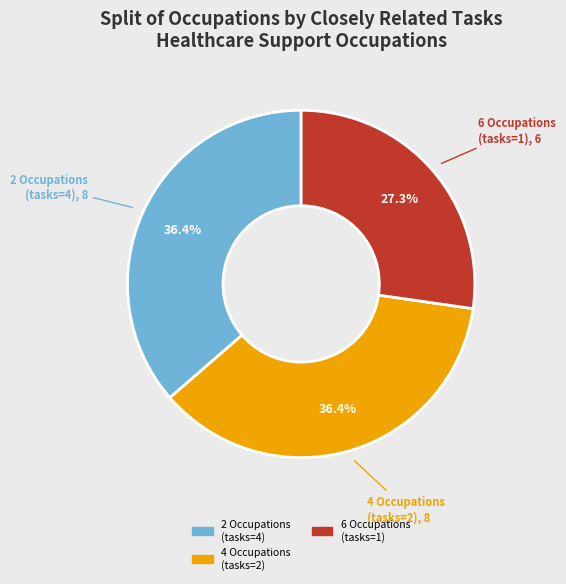

Does any single category account for the majority?

No